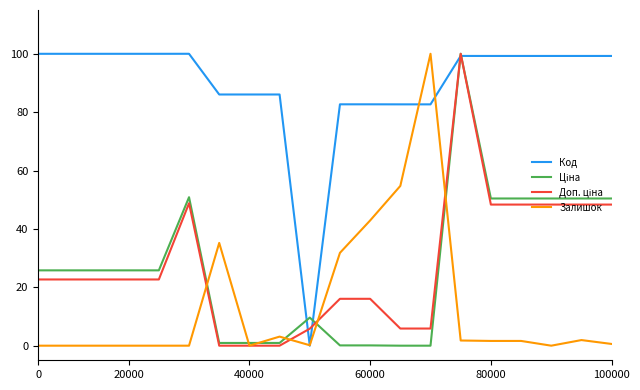

Which series has the largest total across all categories?

Код